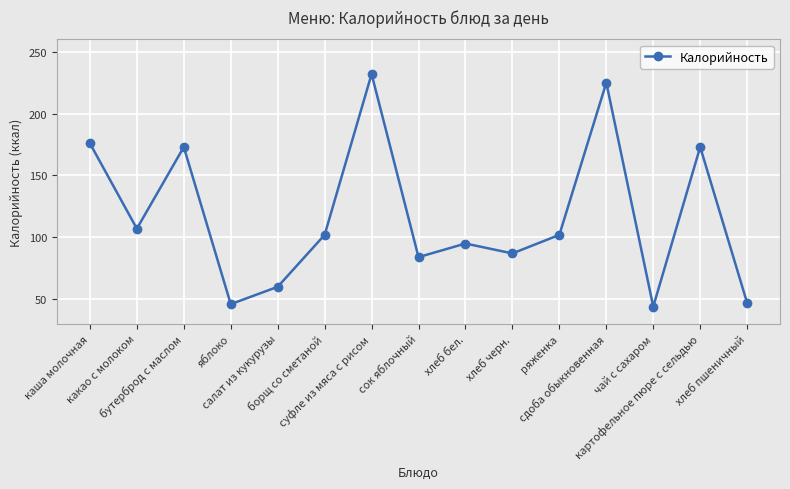

What is the value of the 14th point from the left?

173